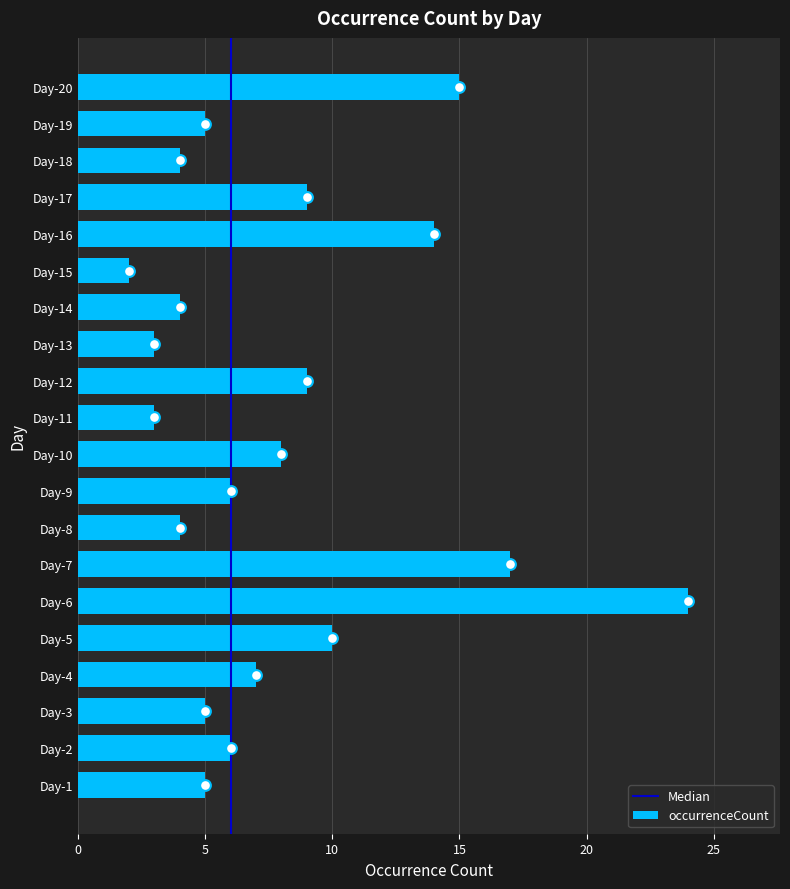

Where is occurrenceCount nearest to the value 13?

Day-16